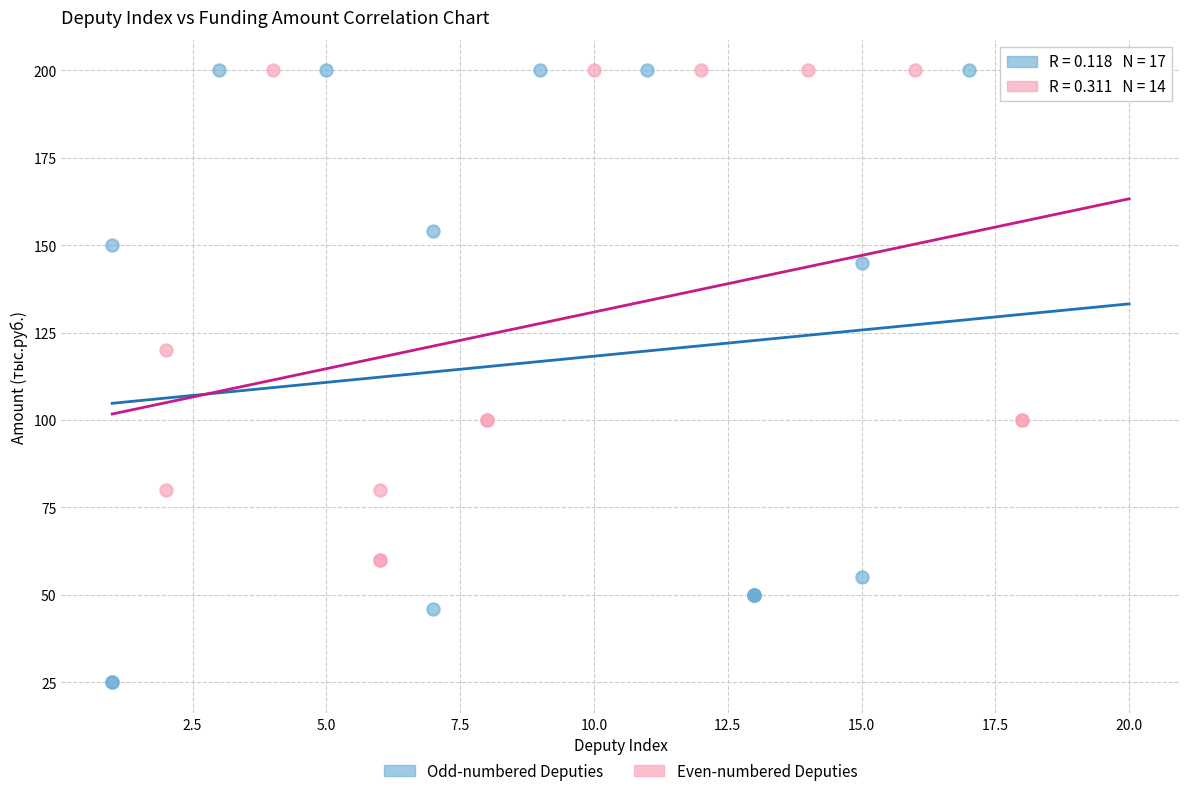

Which series has the widest spread of Y values?

Odd-numbered Deputies